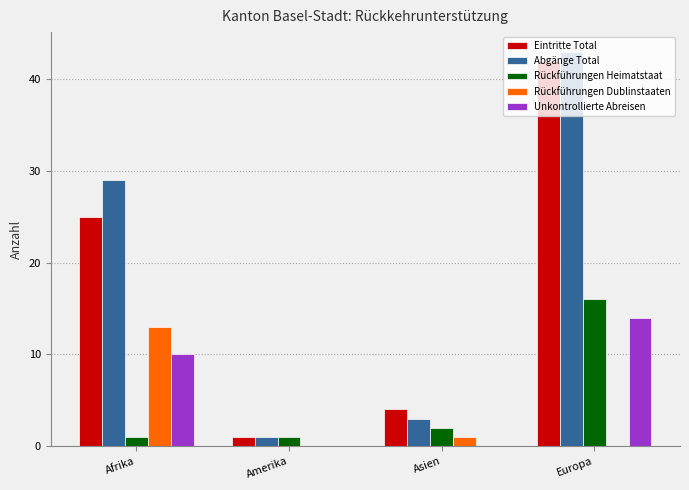

Which series has the largest range (max minus min)?

Abgänge Total